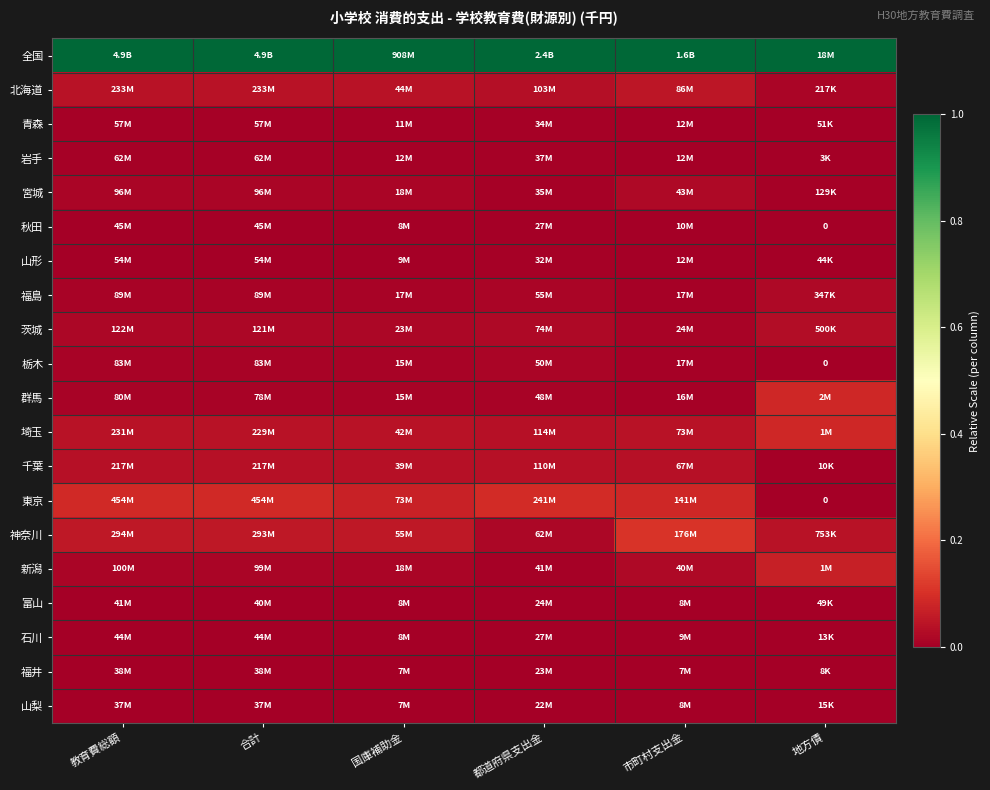

At how many categories does at least one series exceed 0?

6